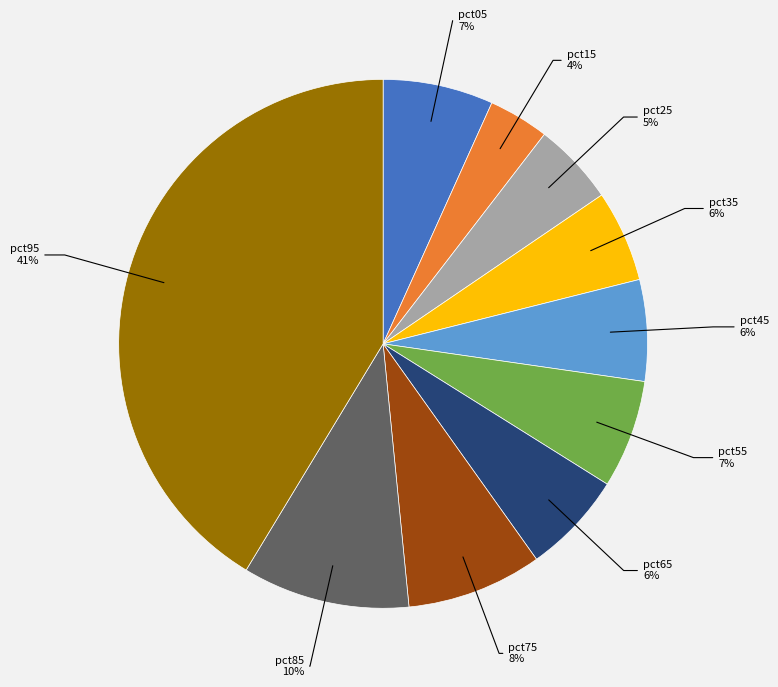

How many slices are in this pie chart?

10